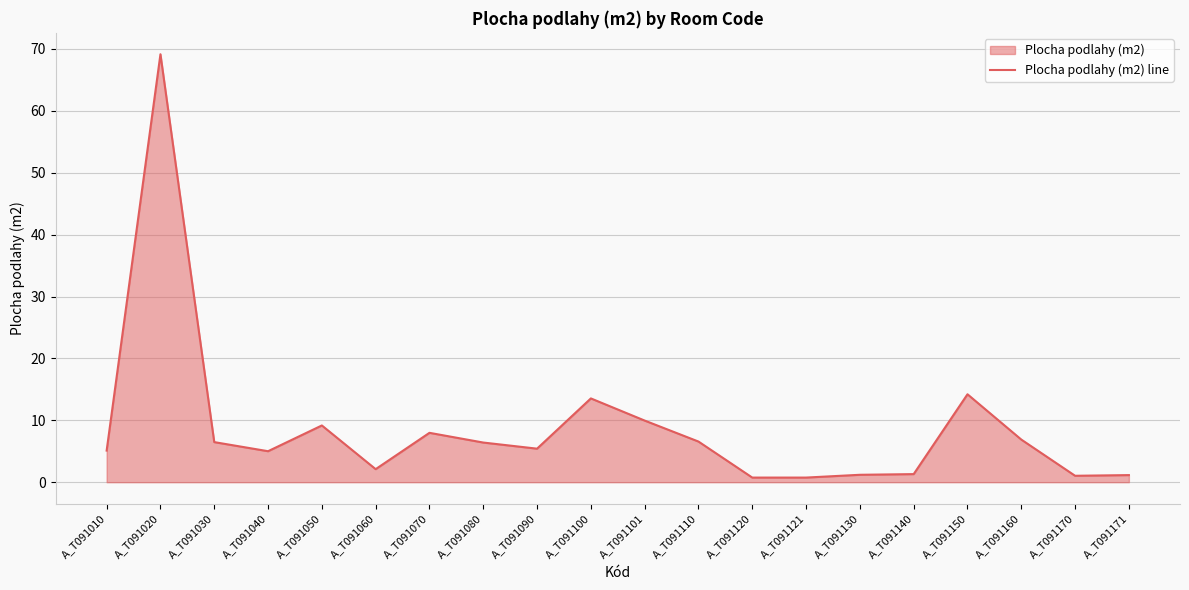

Where is the data nearest to the value 34?

A_T091150